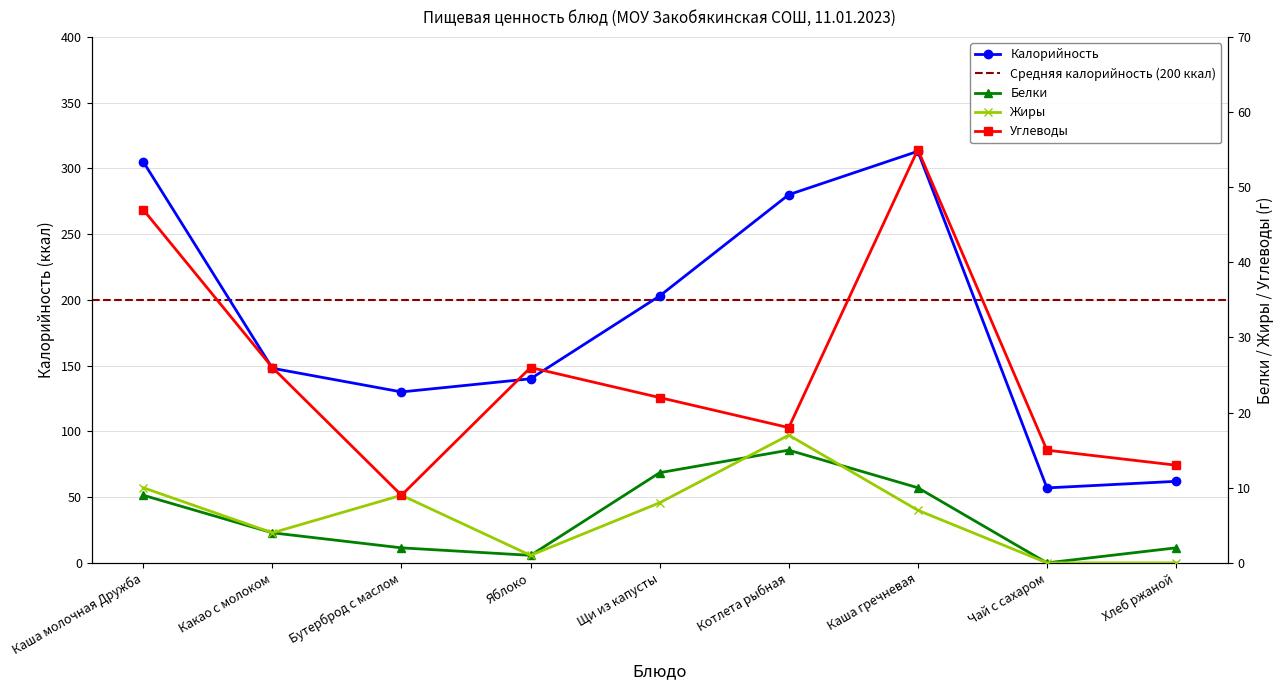

Which series has the largest range (max minus min)?

Калорийность